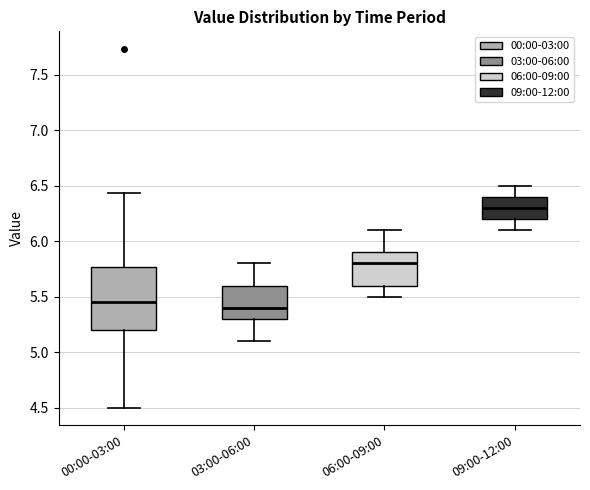

Where does the lower whisker of the box for 00:00-03:00 end on the y-axis? The values are not printed on the chart, so give them approximately, as read against the axis.

4.50